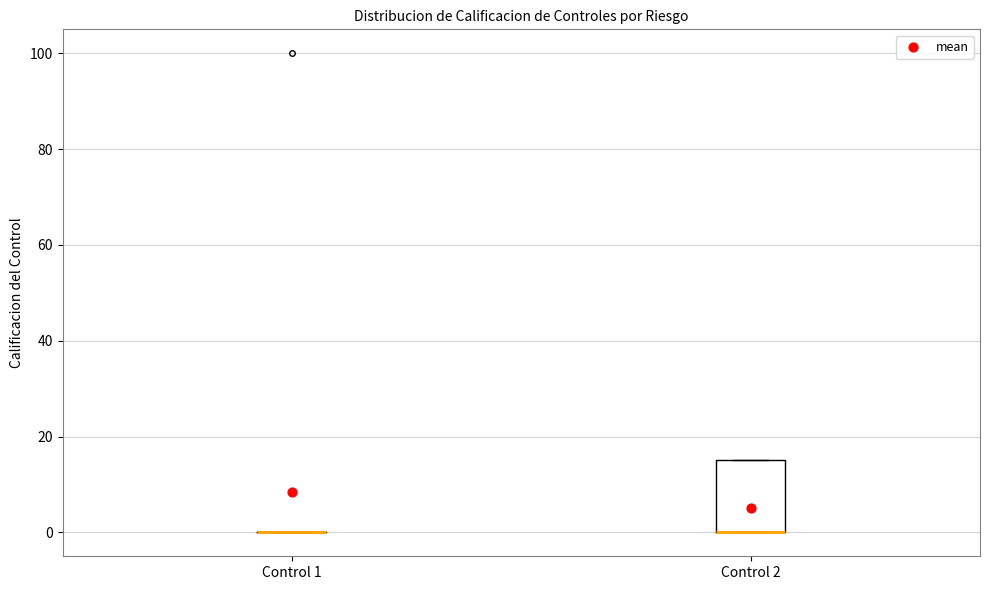

Reading left to right, transcribe this box plot: for each box, give where its median line is, the range the box spans, and where its two whiskers end, as read against the y-axis. The values are not printed on the chart, so give them approximately, as read against the axis.

Control 1: box collapsed to a line at 0, whiskers 0 to 0
Control 2: median 0 (drawn on the box's lower edge), box 0 to 16, whiskers 0 to 16